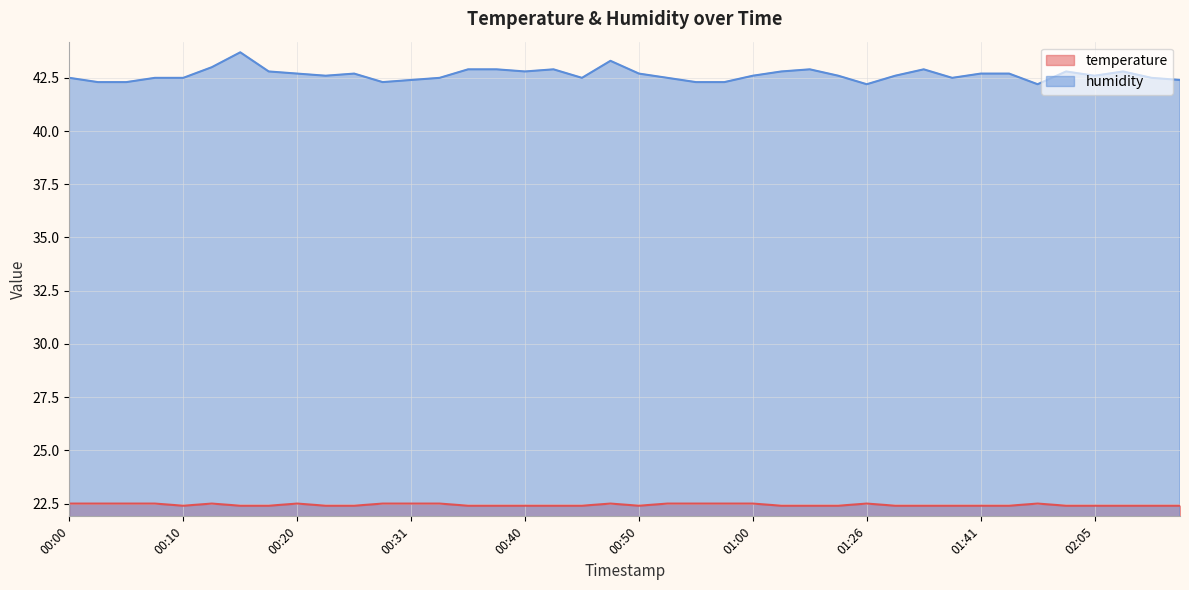

Where is the first local minimum for humidity?

00:23